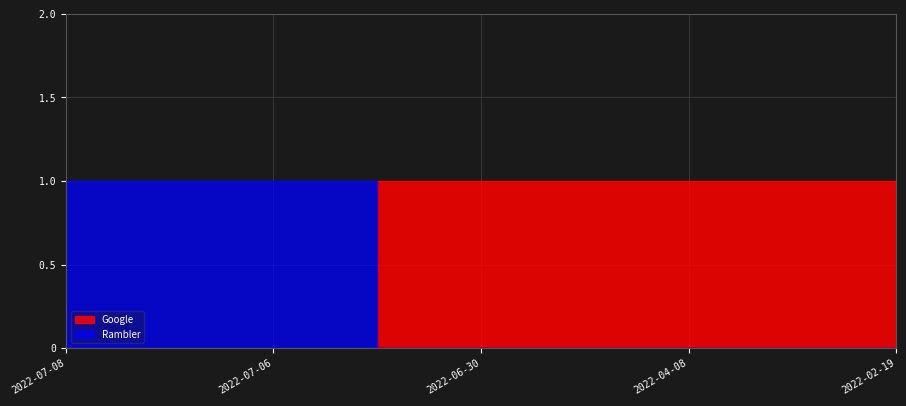

What is the difference between the second highest and minimum values in the Google series?

1